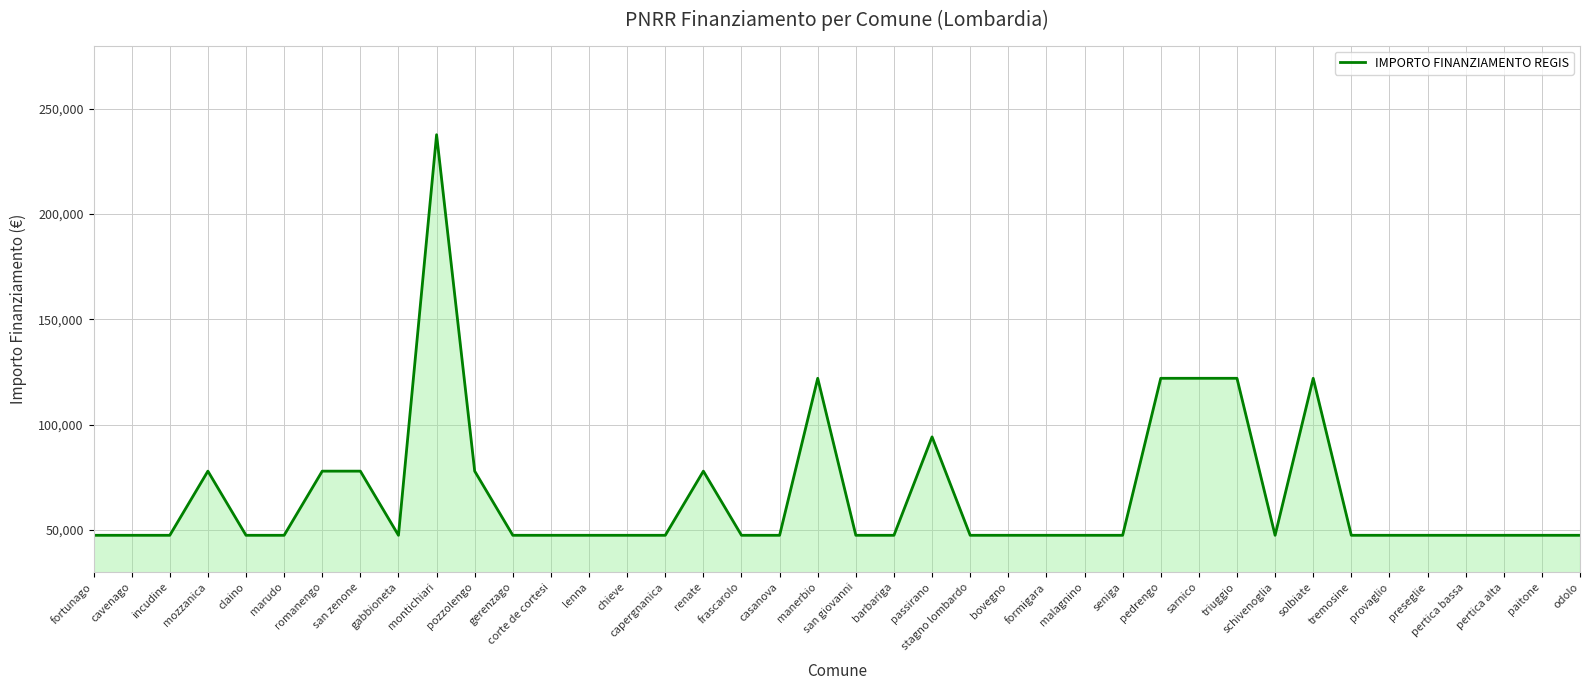

The value at schivenoglia is 19500. True or false?

False